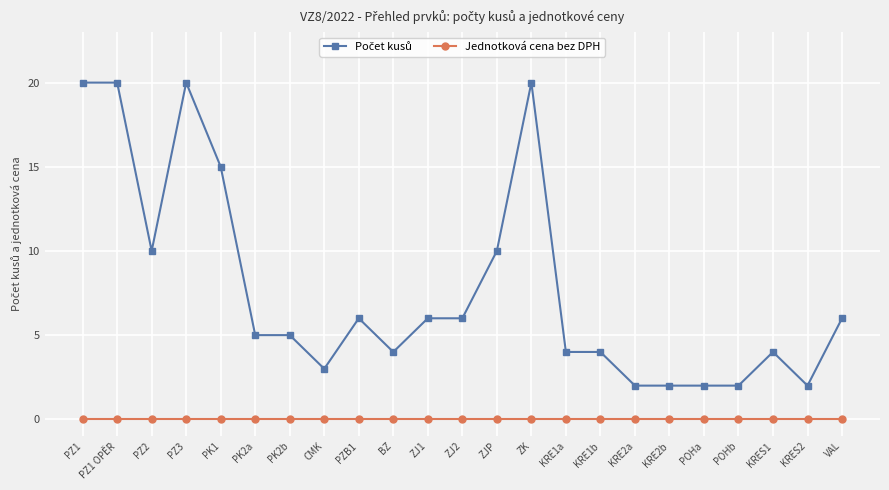

True or false: Jednotková cena bez DPH has a value of 0 at CMK.

True